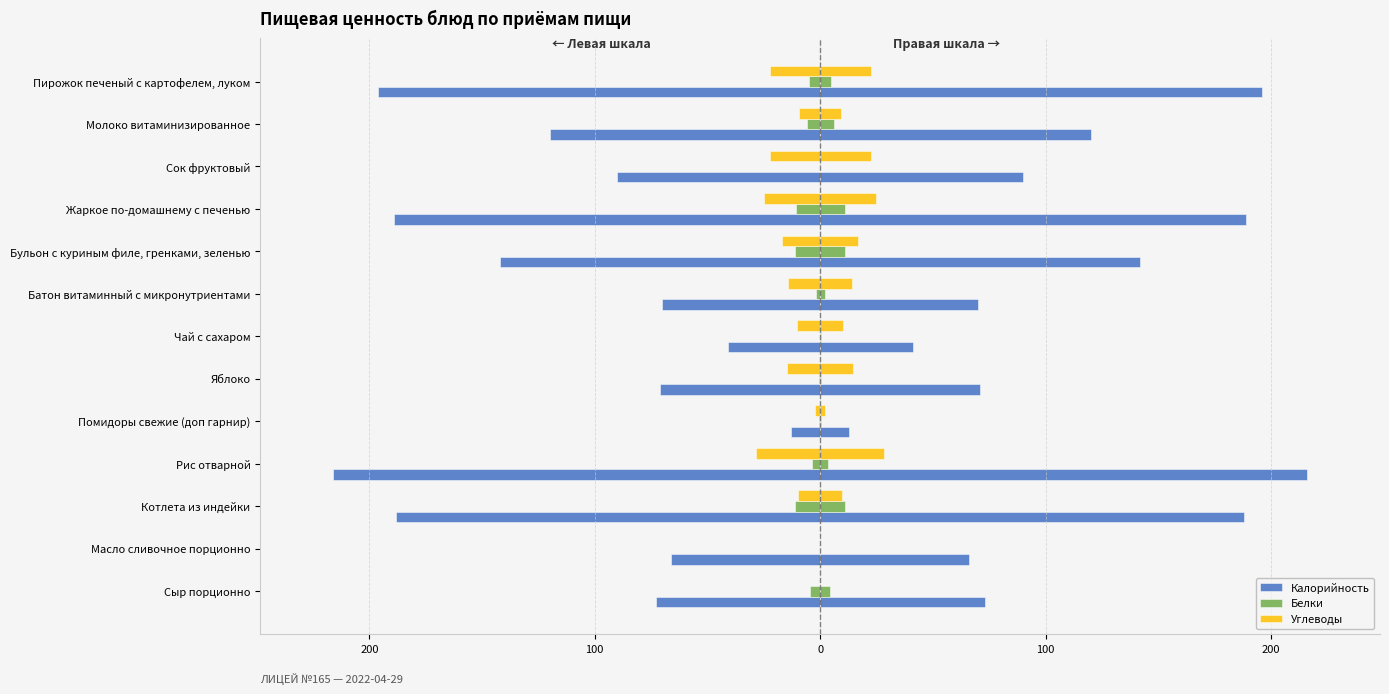

What value does the Углеводы series have at Бульон с куриным филе, гренками, зеленью?

-16.7